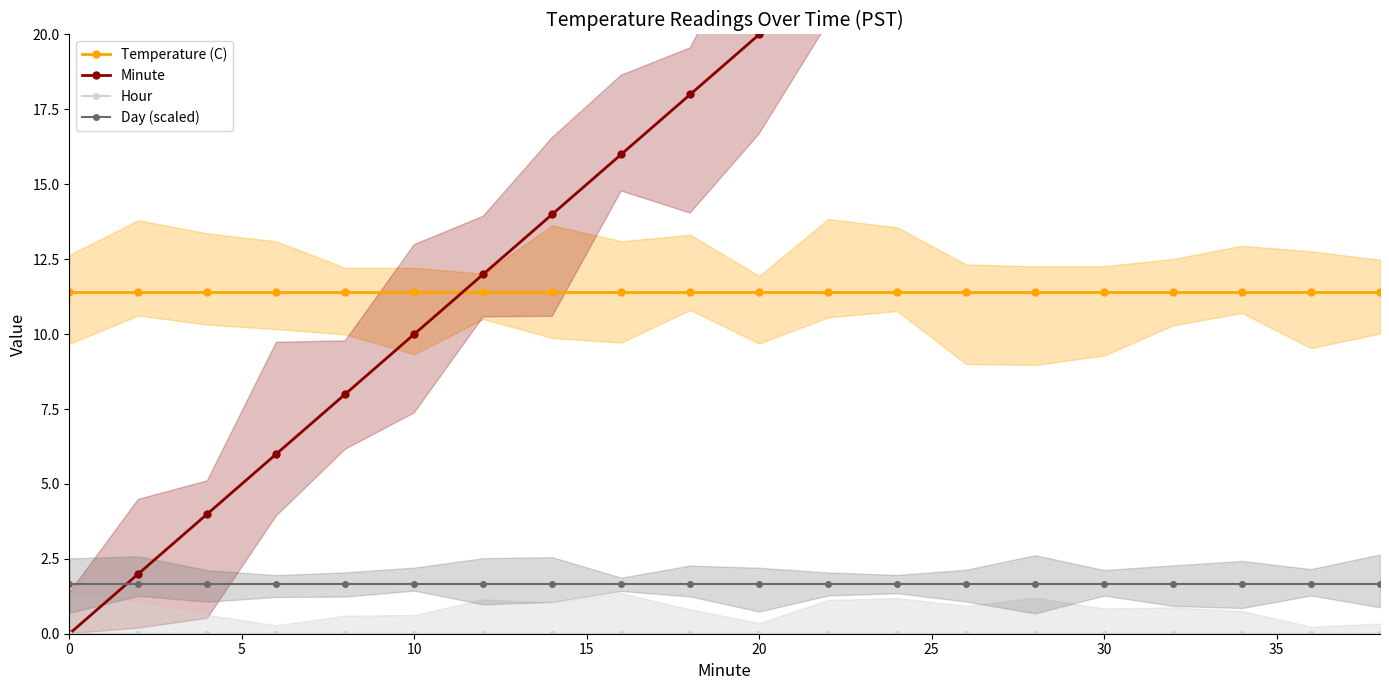

True or false: Day (scaled) and Temperature (C) intersect in this chart.

False